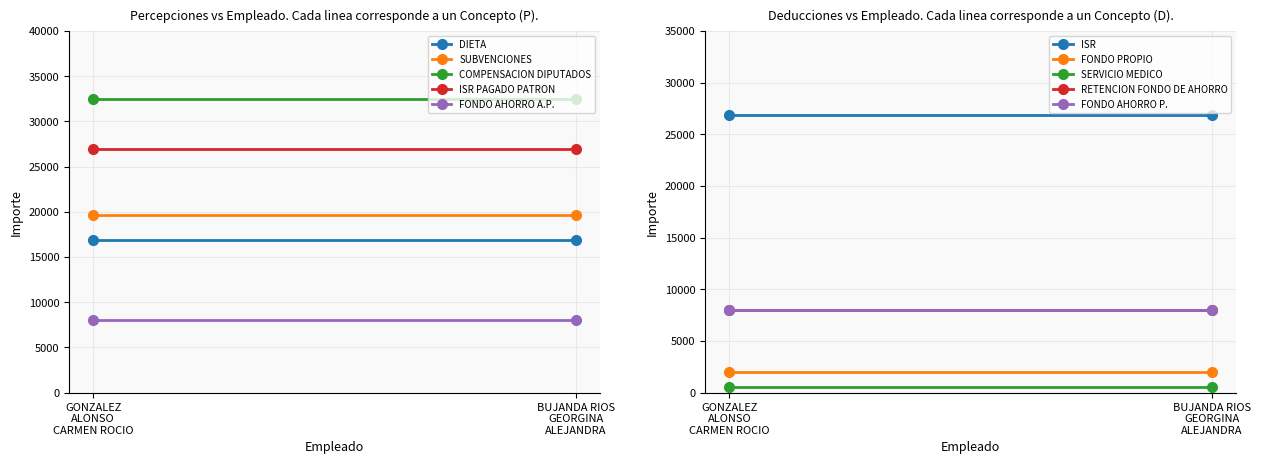

What is the spread (max minus min) of values at GONZALEZ ALONSO CARMEN ROCIO?

24489.0